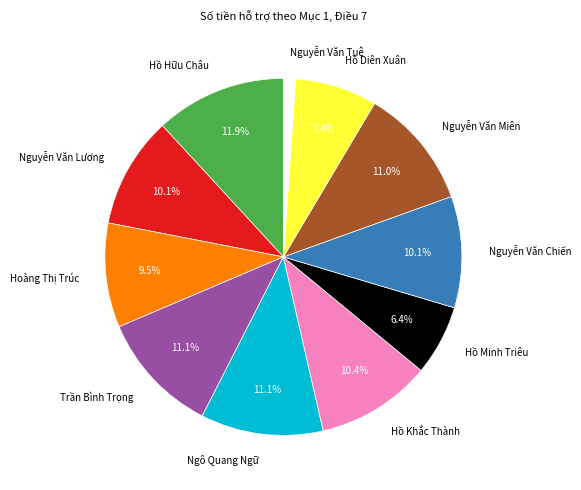

Do Hồ Khắc Thành and Hồ Hữu Châu together represent more than half of the pie?

No